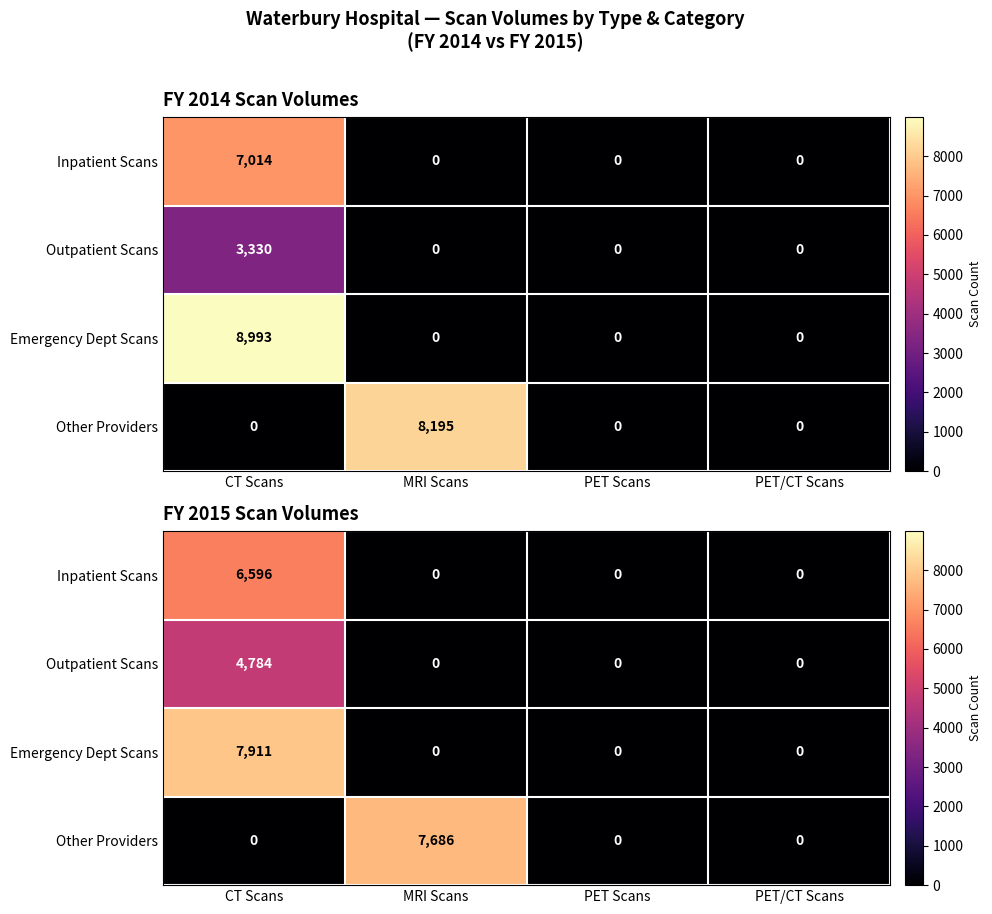

Rank the categories by Emergency Dept Scans value from lowest to highest.

MRI Scans, PET Scans, PET/CT Scans, CT Scans